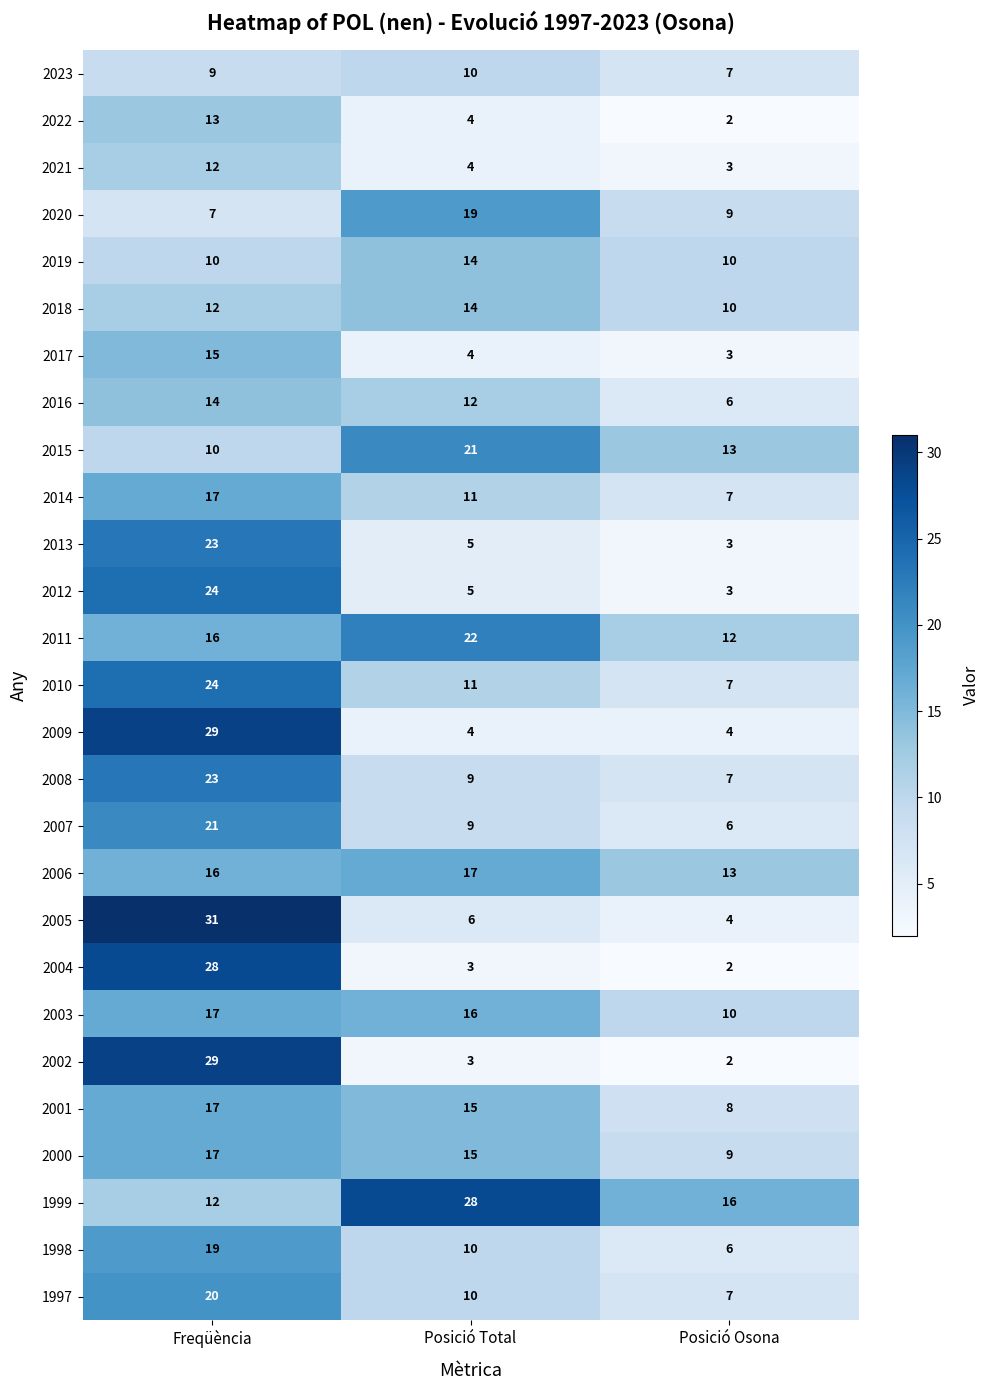

At which category does the chart reach its peak across all series?

Freqüència